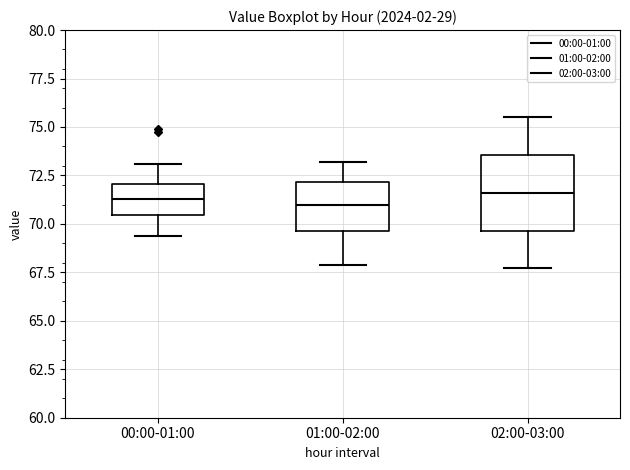

Reading left to right, transcribe this box plot: for each box, give where its median line is, the range the box spans, and where its two whiskers end, as read against the y-axis. The values are not printed on the chart, so give them approximately, as read against the axis.

00:00-01:00: median 71.5, box 70.5 to 72.0, whiskers 69.5 to 73.0
01:00-02:00: median 71.0, box 69.5 to 72.0, whiskers 68.0 to 73.0
02:00-03:00: median 71.5, box 69.5 to 73.5, whiskers 67.5 to 75.5